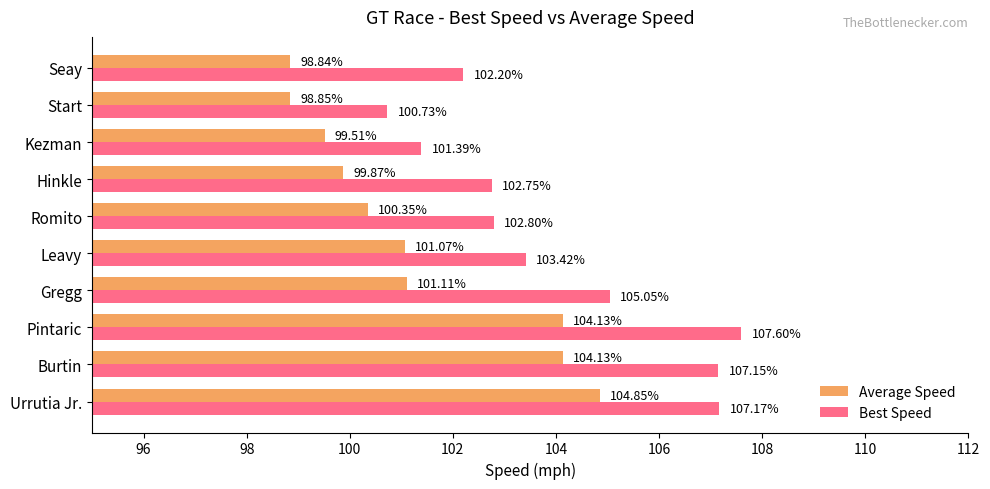

Which series has the largest range (max minus min)?

Best Speed